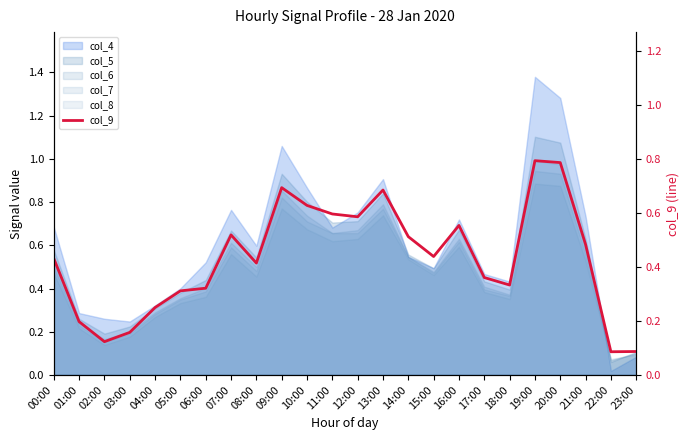

Reading left to right, what are all the values shown in this chart?

0.4	0.2	0.1	0.2	0.3	0.3	0.3	0.5	0.4	0.7	0.6	0.6	0.6	0.7	0.5	0.4	0.6	0.4	0.3	0.8	0.8	0.5	0.1	0.1